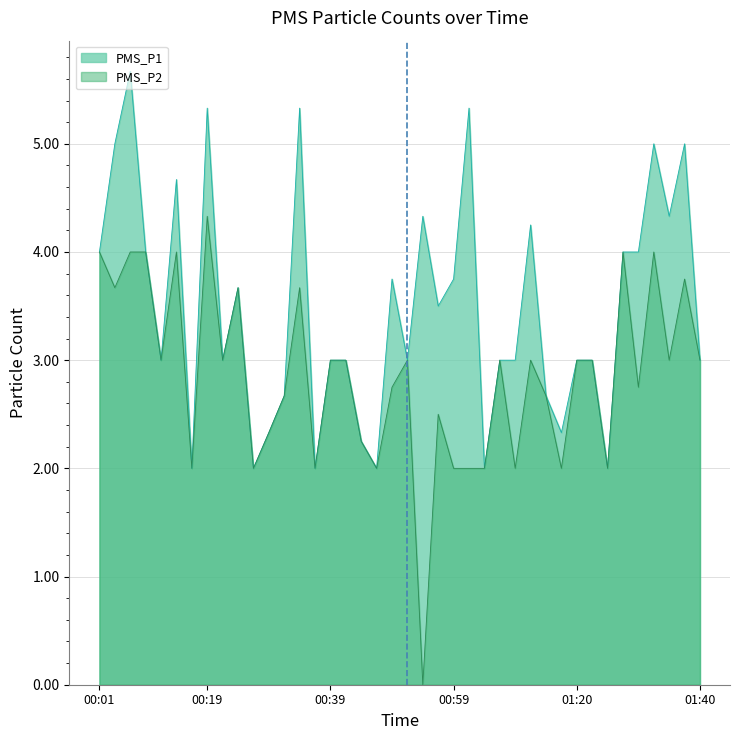

True or false: PMS_P2 and PMS_P1 cross at least once.

False